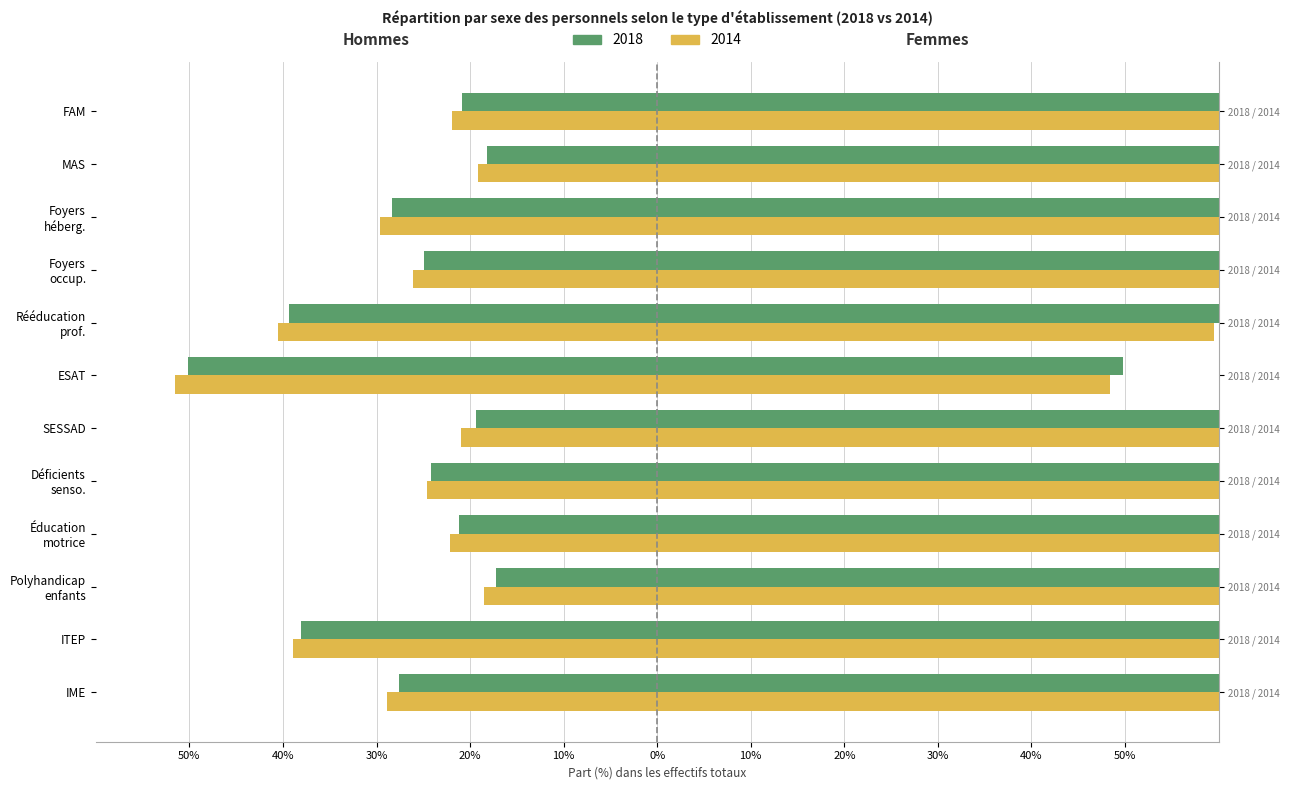

Does the chart contain any negative values?

Yes